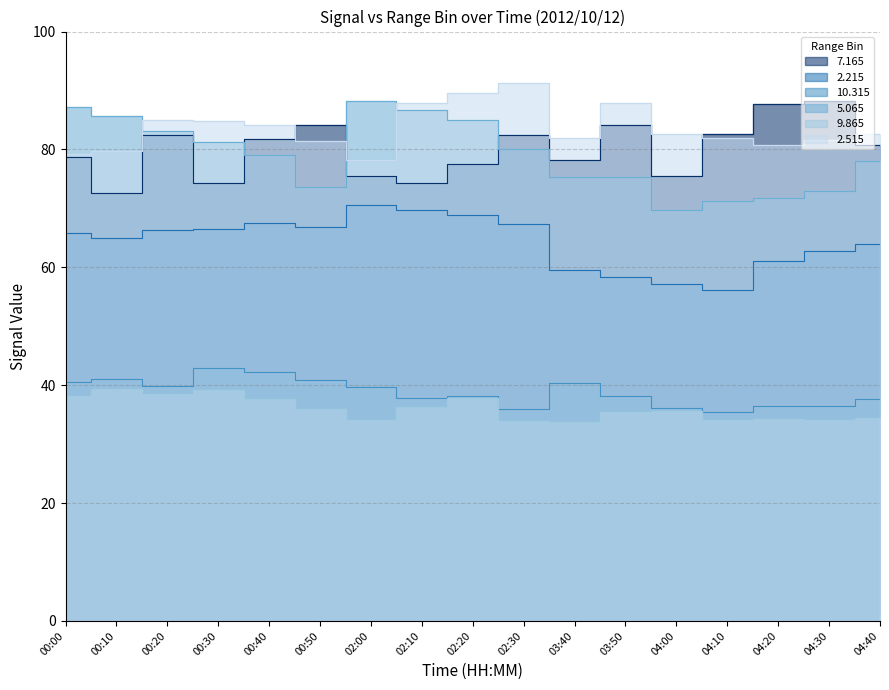

At which label is 5.065 closest to 79?

00:40